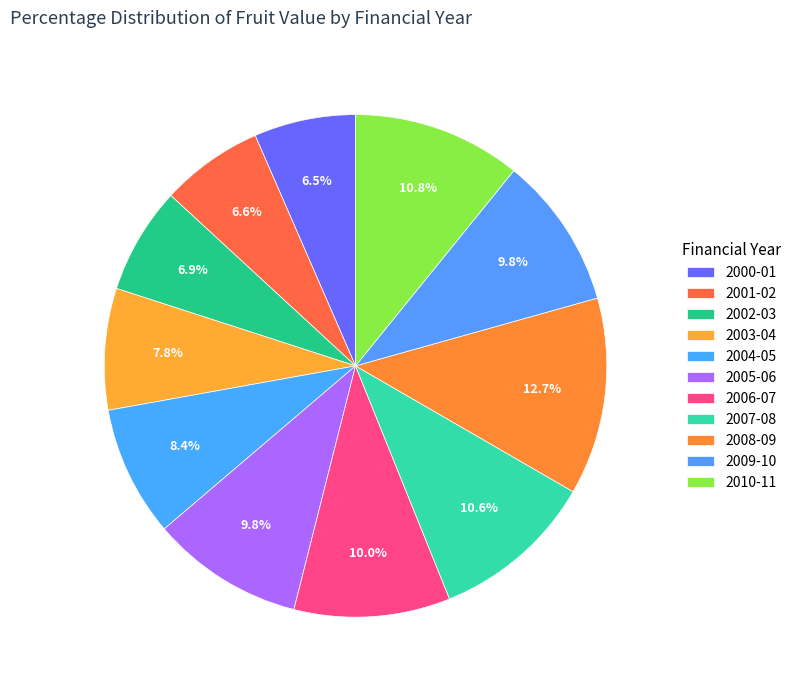

The 2007-08 slice represents 4% of the pie. True or false?

False